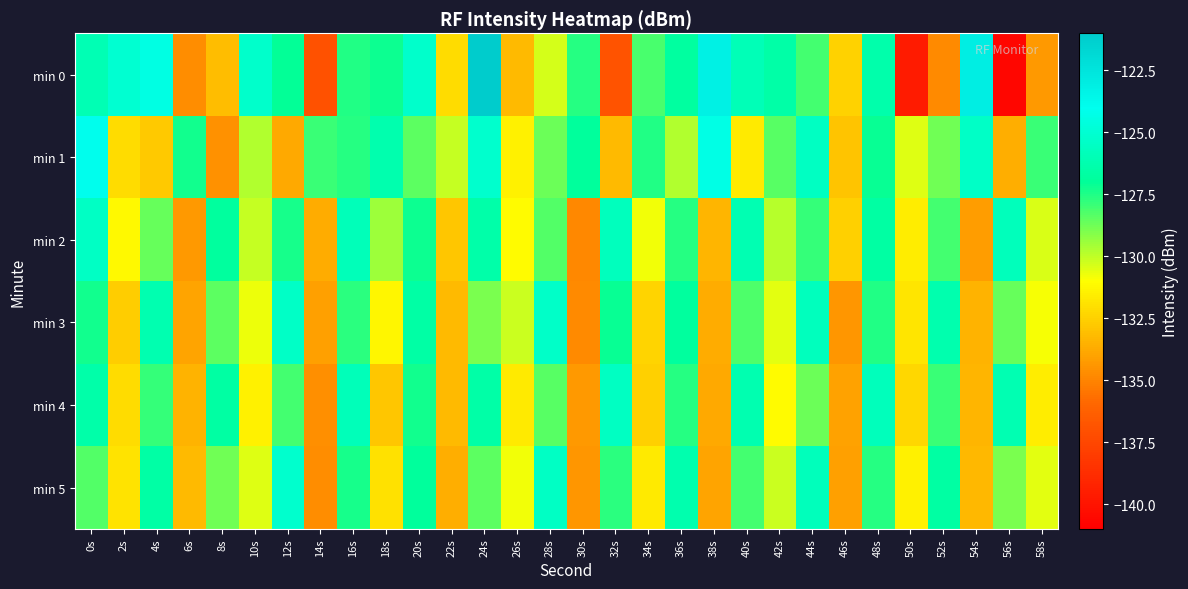

What is the smallest value displayed?

-140.7